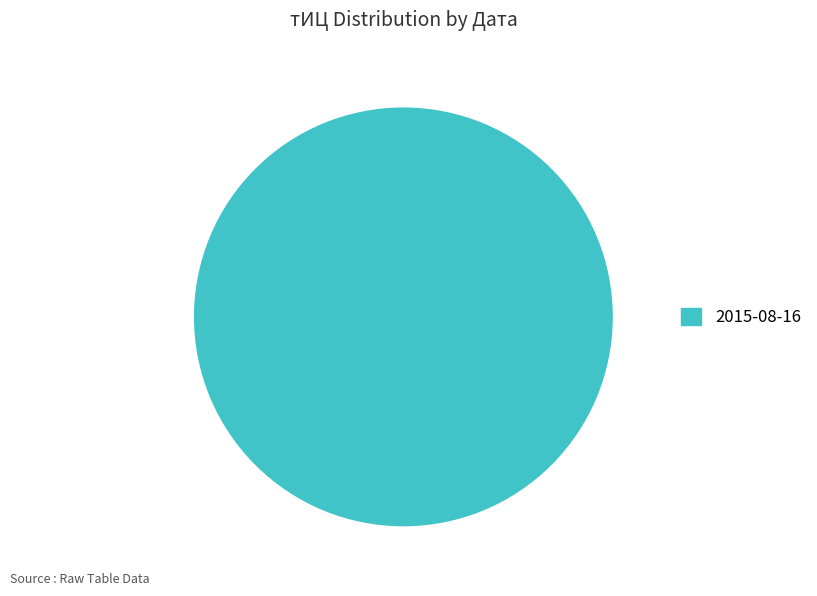

The 2015-08-16 slice represents 85% of the pie. True or false?

False